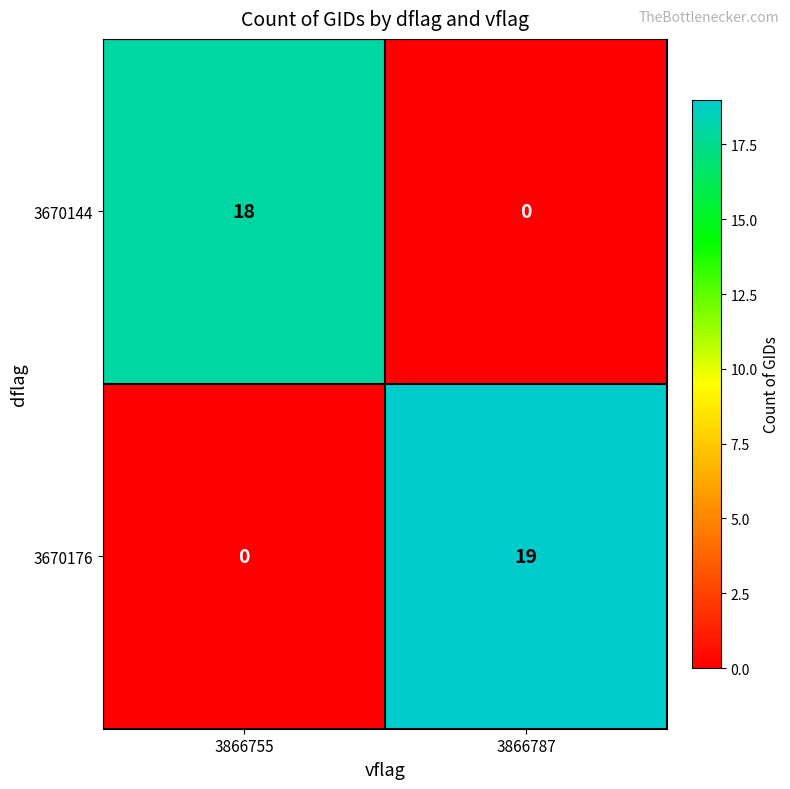

At 3866787, list the series in order from smallest to largest.

3670144, 3670176